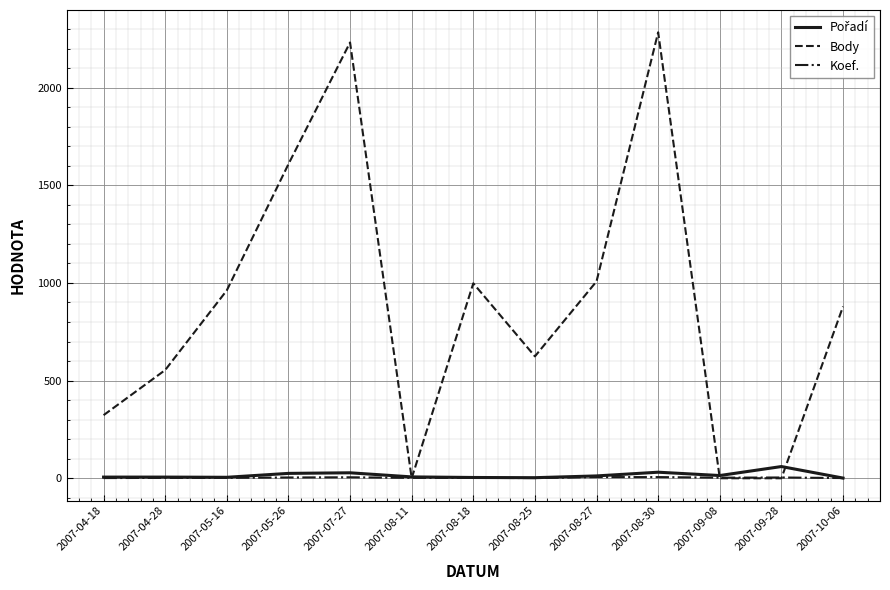

Between 2007-04-28 and 2007-07-27, which series saw the biggest shift?

Body